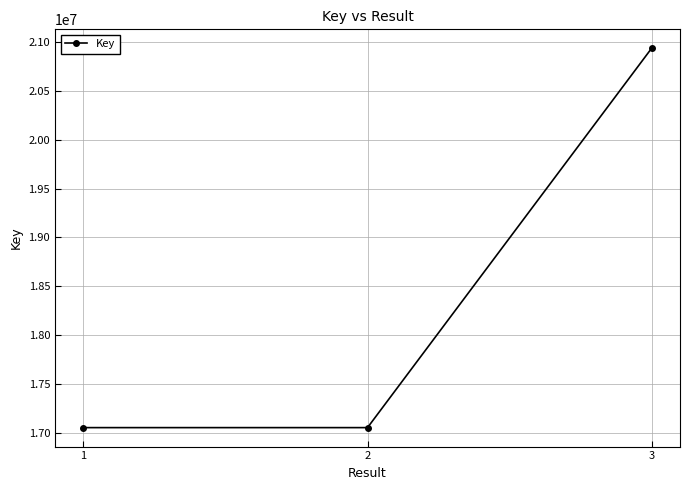

True or false: the data shows 17051165 at 2.

True